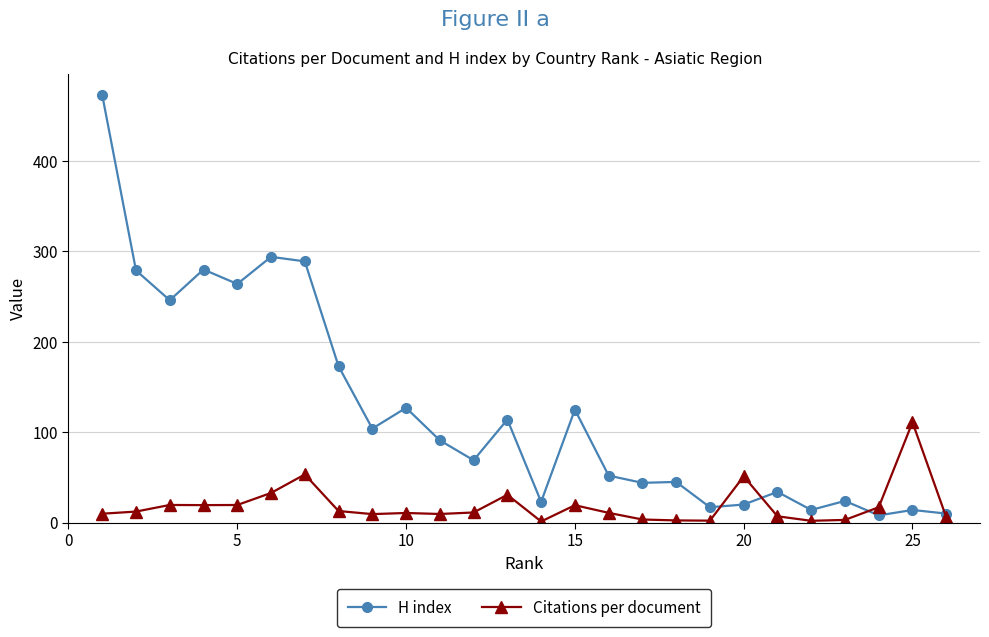

Which series has the largest total across all categories?

H index